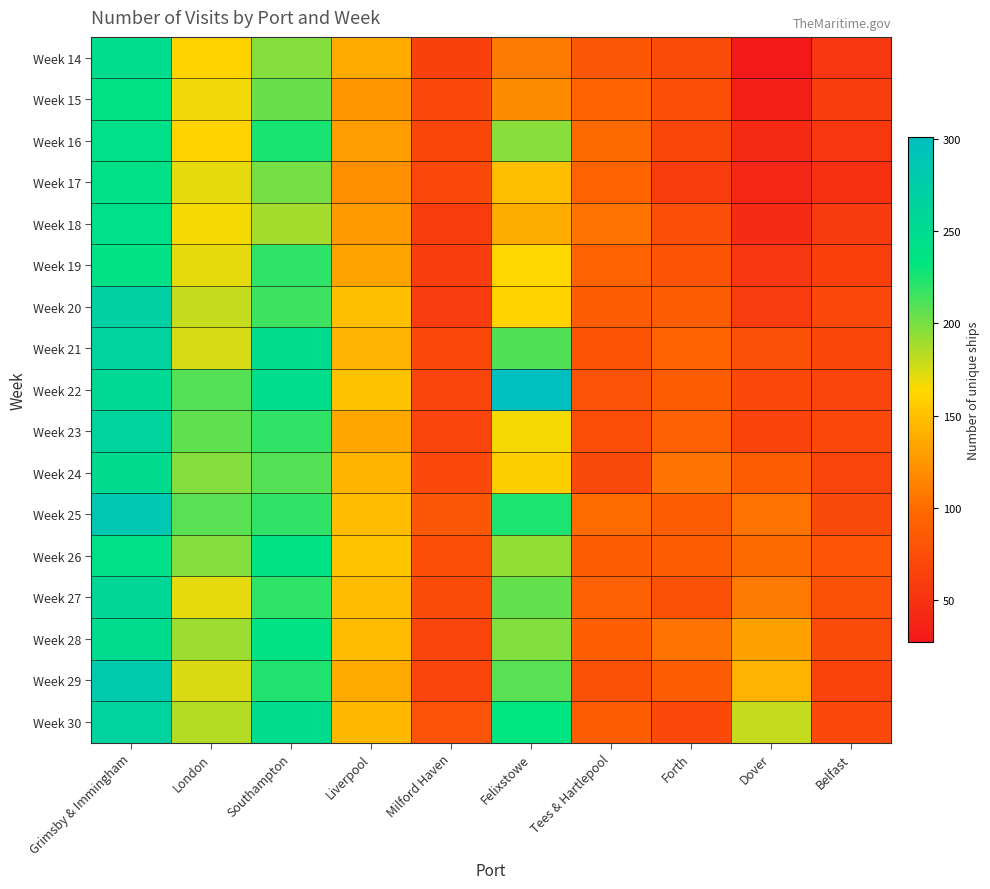

Reading left to right, extract all data points from this chart.

Week 14: Grimsby & Immingham=246	London=160	Southampton=197	Liverpool=137	Milford Haven=63	Felixstowe=108	Tees & Hartlepool=83	Forth=73	Dover=27	Belfast=54
Week 15: Grimsby & Immingham=239	London=168	Southampton=204	Liverpool=124	Milford Haven=70	Felixstowe=118	Tees & Hartlepool=94	Forth=76	Dover=34	Belfast=61
Week 16: Grimsby & Immingham=242	London=160	Southampton=226	Liverpool=128	Milford Haven=68	Felixstowe=196	Tees & Hartlepool=98	Forth=68	Dover=42	Belfast=55
Week 17: Grimsby & Immingham=240	London=171	Southampton=201	Liverpool=120	Milford Haven=69	Felixstowe=148	Tees & Hartlepool=94	Forth=60	Dover=39	Belfast=48
Week 18: Grimsby & Immingham=244	London=167	Southampton=188	Liverpool=127	Milford Haven=60	Felixstowe=138	Tees & Hartlepool=103	Forth=75	Dover=45	Belfast=57
Week 19: Grimsby & Immingham=238	London=171	Southampton=220	Liverpool=132	Milford Haven=61	Felixstowe=163	Tees & Hartlepool=94	Forth=80	Dover=54	Belfast=62
Week 20: Grimsby & Immingham=271	London=179	Southampton=216	Liverpool=149	Milford Haven=59	Felixstowe=160	Tees & Hartlepool=88	Forth=89	Dover=59	Belfast=69
Week 21: Grimsby & Immingham=264	London=175	Southampton=248	Liverpool=142	Milford Haven=69	Felixstowe=211	Tees & Hartlepool=80	Forth=94	Dover=77	Belfast=68
Week 22: Grimsby & Immingham=253	London=209	Southampton=245	Liverpool=151	Milford Haven=66	Felixstowe=301	Tees & Hartlepool=79	Forth=87	Dover=69	Belfast=66
Week 23: Grimsby & Immingham=263	London=206	Southampton=219	Liverpool=135	Milford Haven=66	Felixstowe=167	Tees & Hartlepool=74	Forth=92	Dover=65	Belfast=69
Week 24: Grimsby & Immingham=250	London=197	Southampton=209	Liverpool=143	Milford Haven=70	Felixstowe=158	Tees & Hartlepool=71	Forth=103	Dover=88	Belfast=66
Week 25: Grimsby & Immingham=287	London=208	Southampton=219	Liverpool=147	Milford Haven=83	Felixstowe=225	Tees & Hartlepool=99	Forth=89	Dover=104	Belfast=71
Week 26: Grimsby & Immingham=241	London=197	Southampton=237	Liverpool=152	Milford Haven=75	Felixstowe=193	Tees & Hartlepool=88	Forth=89	Dover=98	Belfast=81
Week 27: Grimsby & Immingham=258	London=171	Southampton=220	Liverpool=147	Milford Haven=73	Felixstowe=205	Tees & Hartlepool=92	Forth=78	Dover=108	Belfast=78
Week 28: Grimsby & Immingham=248	London=190	Southampton=237	Liverpool=147	Milford Haven=67	Felixstowe=198	Tees & Hartlepool=90	Forth=105	Dover=131	Belfast=72
Week 29: Grimsby & Immingham=281	London=174	Southampton=223	Liverpool=137	Milford Haven=67	Felixstowe=208	Tees & Hartlepool=78	Forth=88	Dover=141	Belfast=65
Week 30: Grimsby & Immingham=265	London=184	Southampton=248	Liverpool=144	Milford Haven=79	Felixstowe=232	Tees & Hartlepool=87	Forth=70	Dover=180	Belfast=70